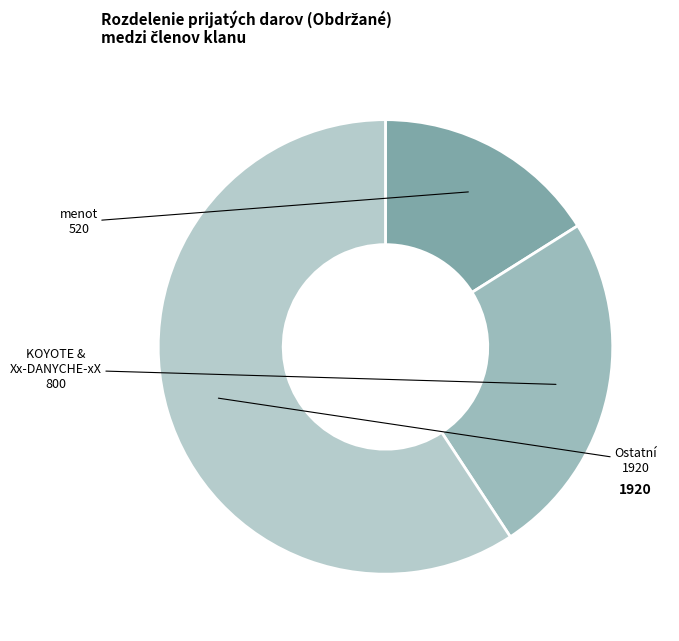

Which has a higher value, KOYOTE & Xx-DANYCHE-xX or Ostatní?

Ostatní